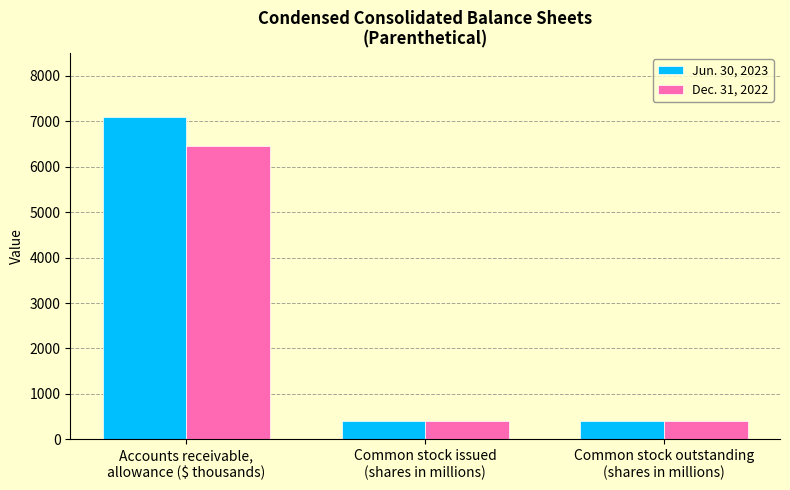

Which series has the largest total across all categories?

Jun. 30, 2023